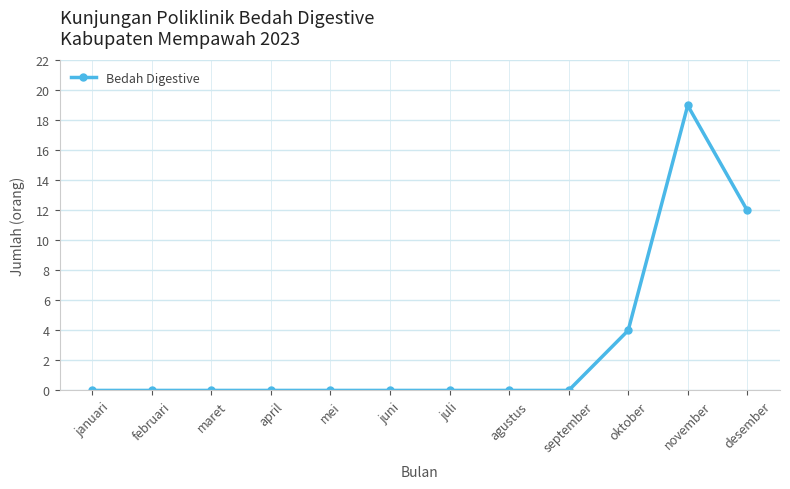

Which label corresponds to the largest value in the chart?

november